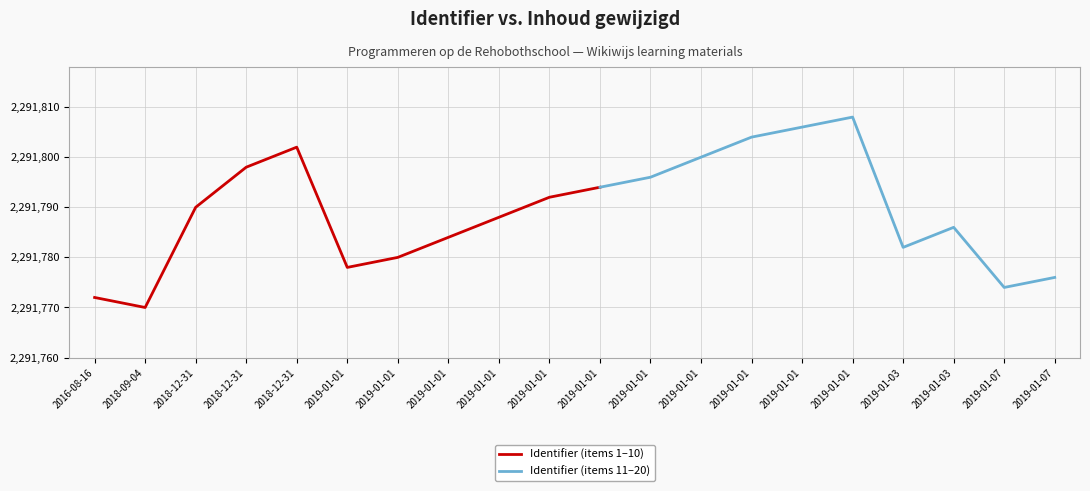

What is the maximum value shown in the chart?

2291808